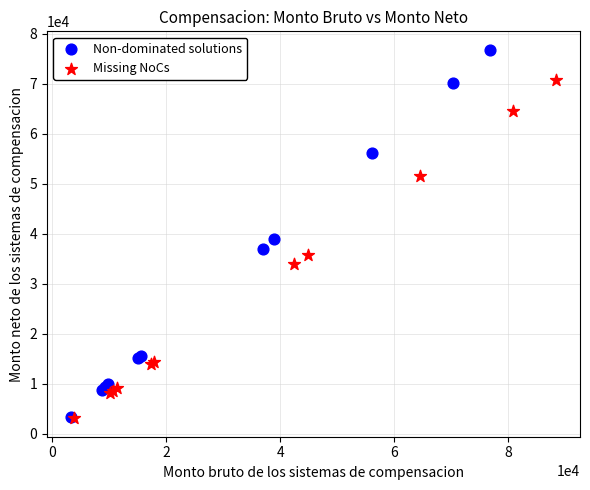

Which series has the largest Y range (max minus min)?

Non-dominated solutions